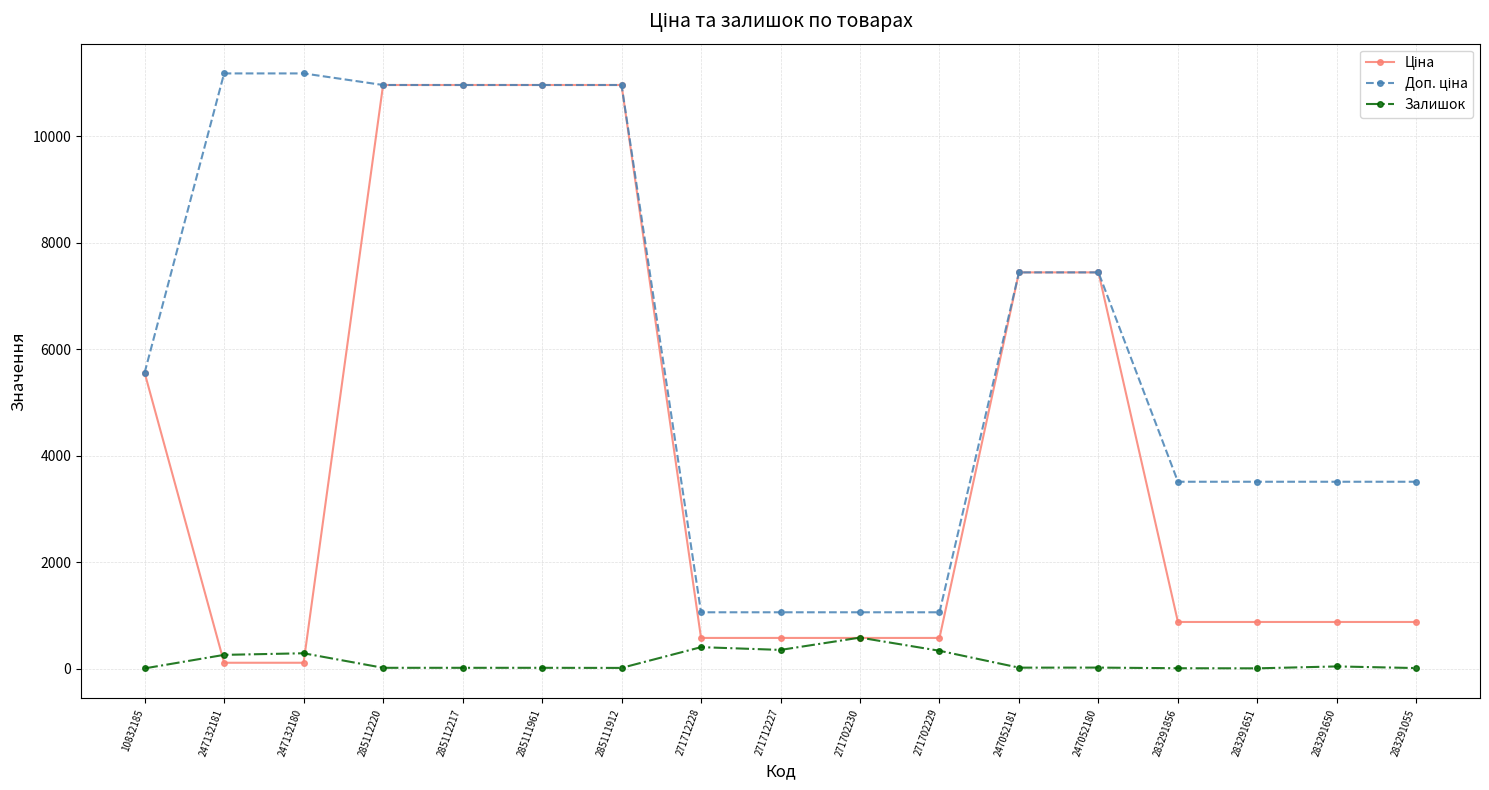

What is the maximum value shown in the chart?

11182.0